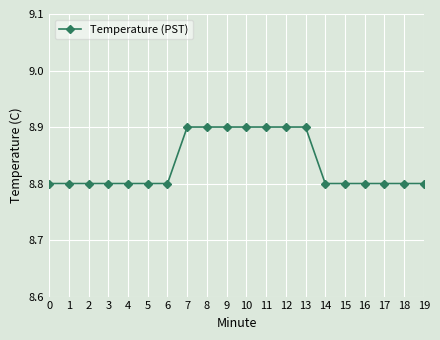

What is the ratio of the value at 11 to the value at 13?

1.0